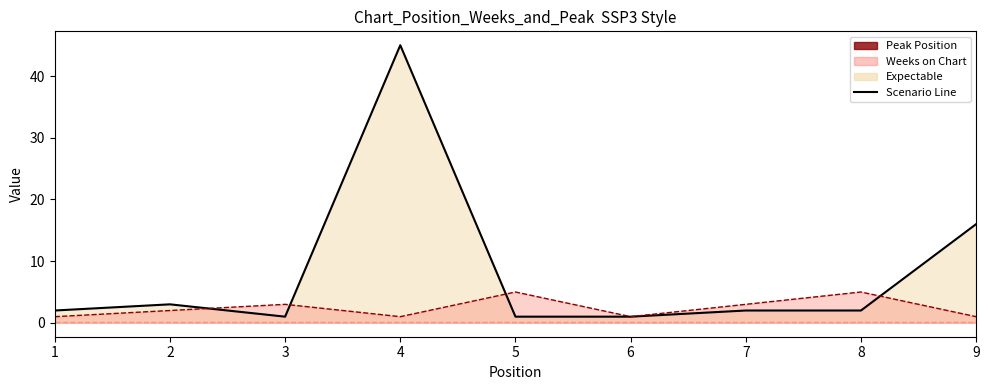

Is it true that Weeks on Chart Line equals 3 at 1?

False